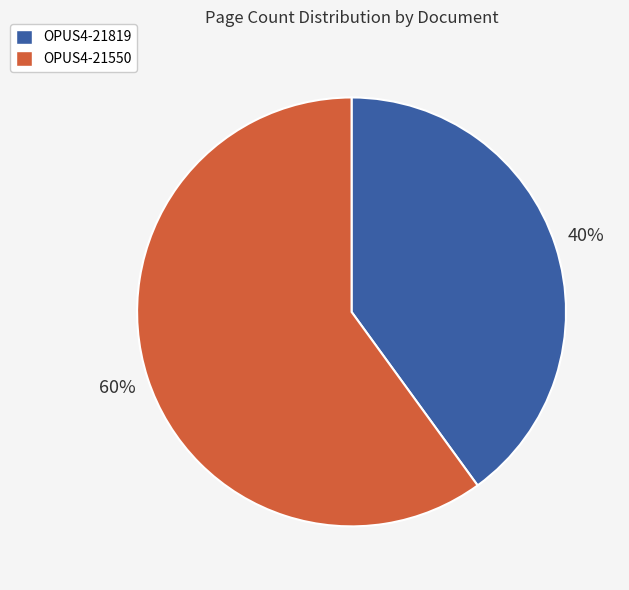

How many slices are in this pie chart?

2